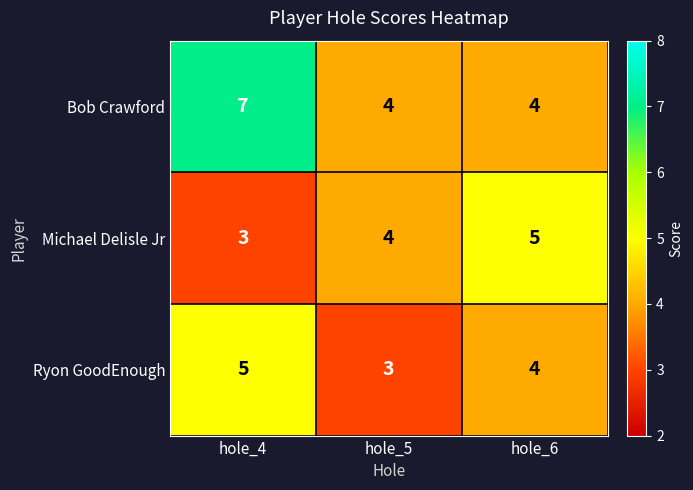

How many Ryon GoodEnough values are between 3 and 5?

3